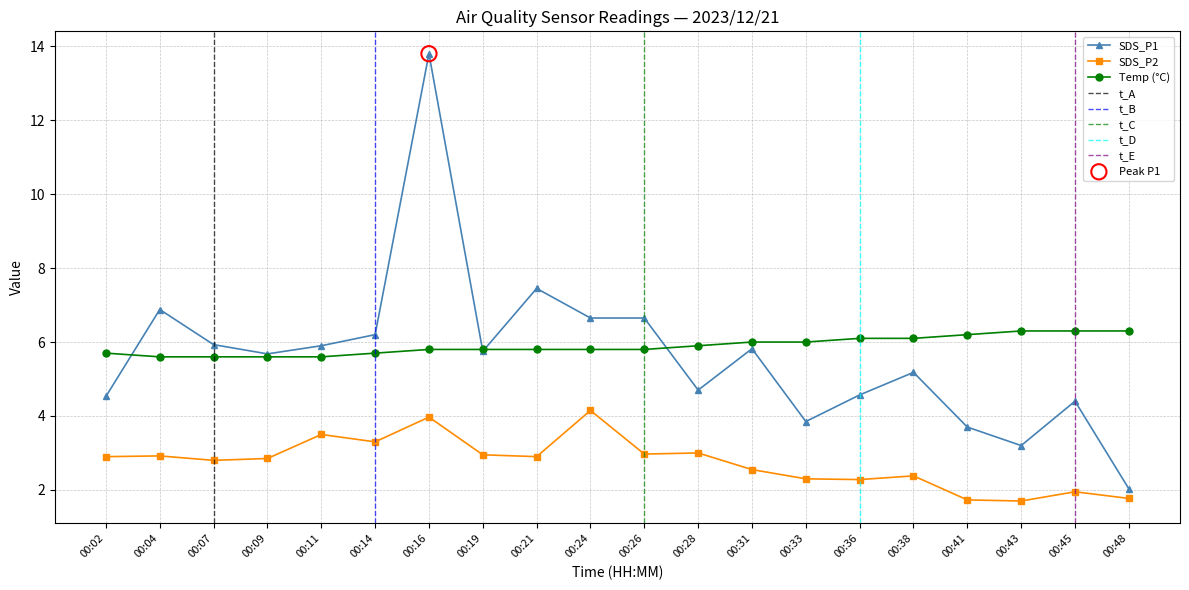

Which series reaches the minimum Y coordinate?

SDS_P2